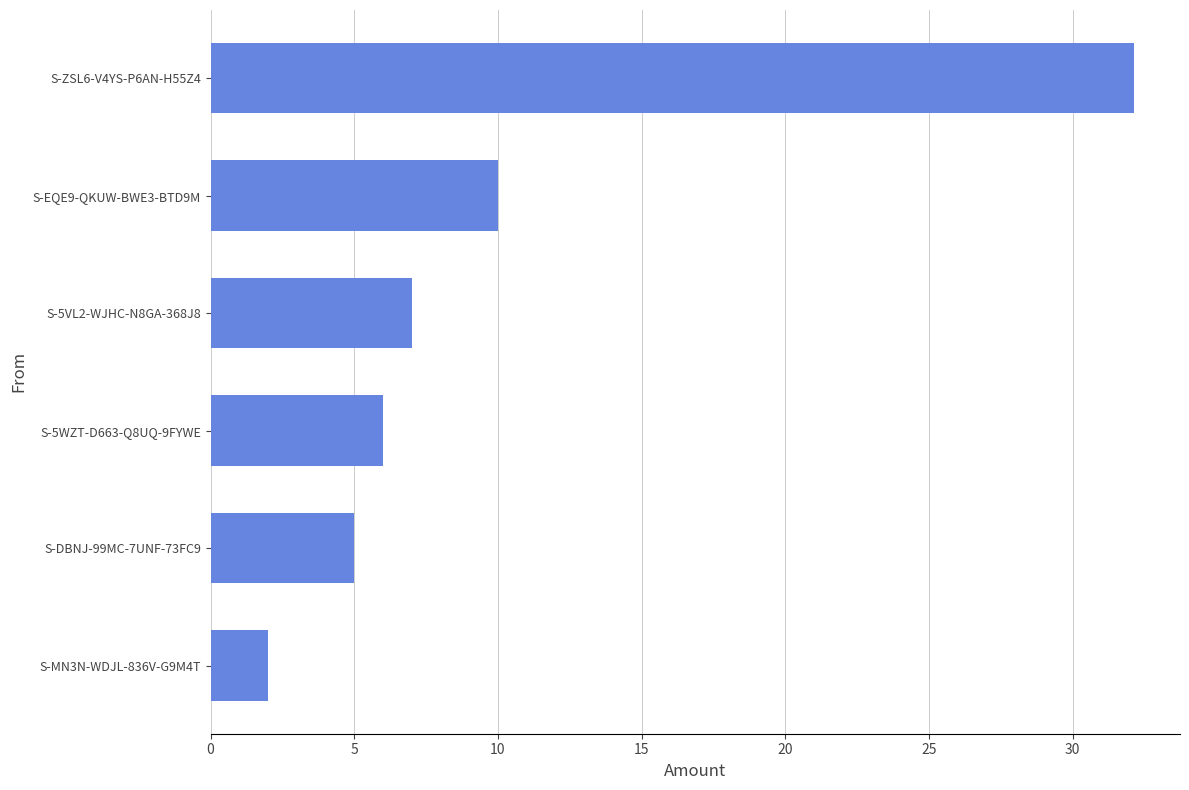

Which label corresponds to the smallest value in the chart?

S-MN3N-WDJL-836V-G9M4T